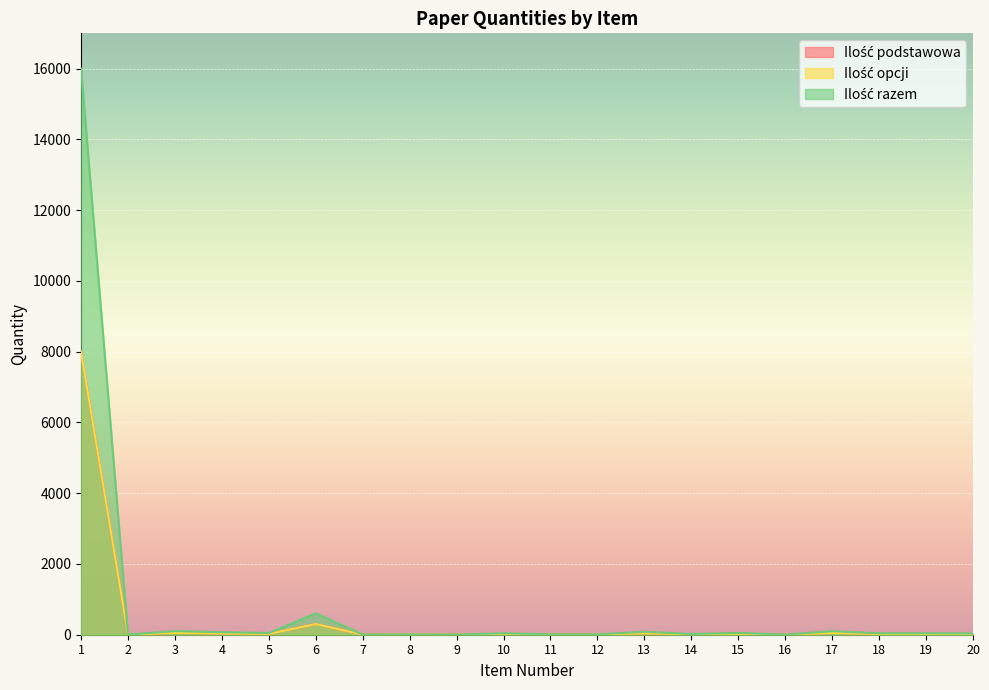

How many lines are shown in the chart?

3